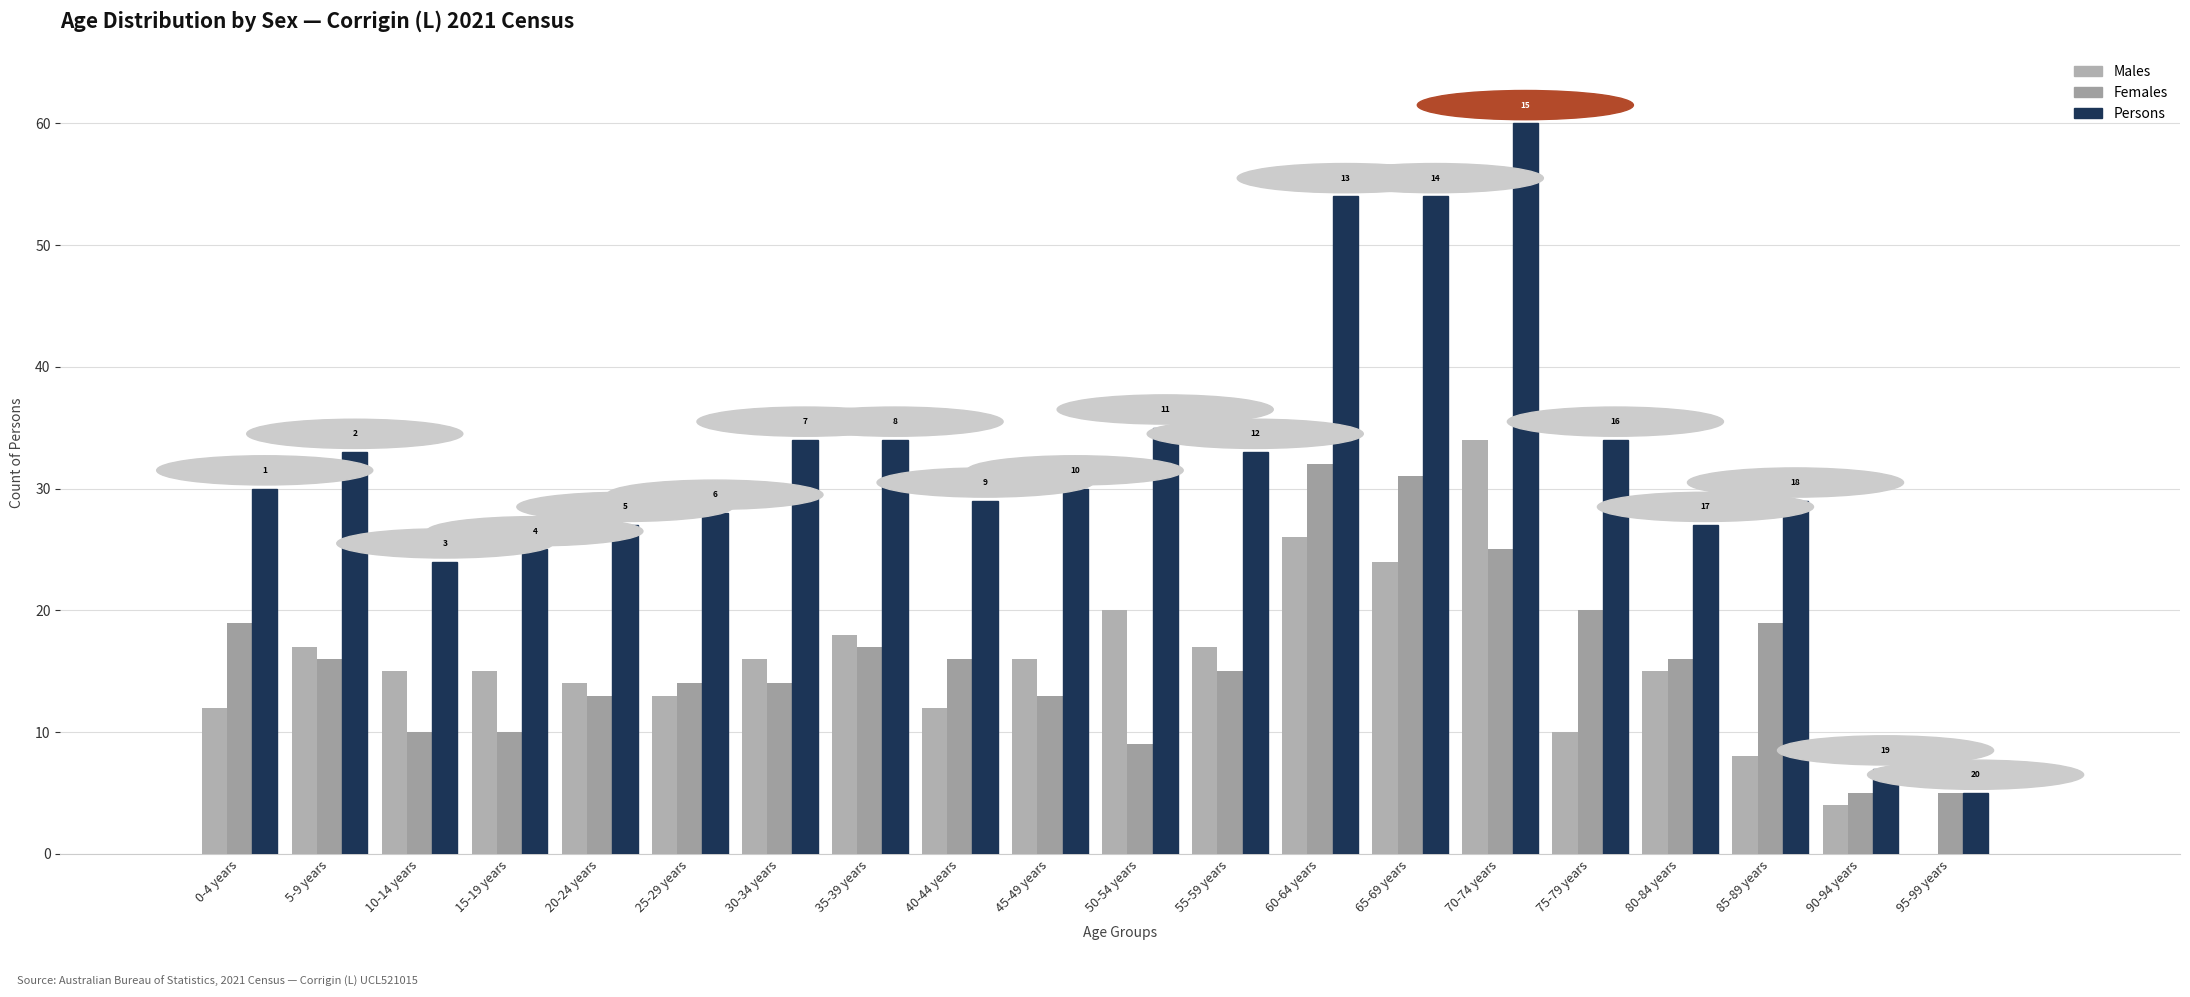

What is the maximum value for Persons?

60